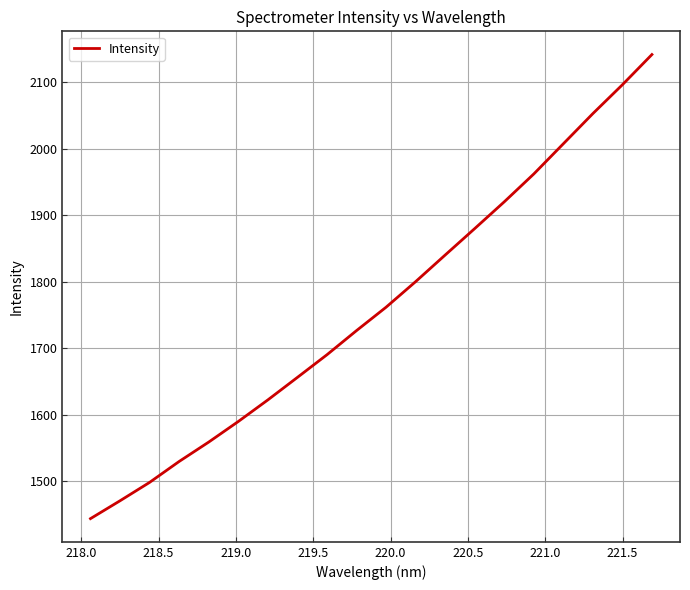

What is the minimum value shown in the chart?

1443.5